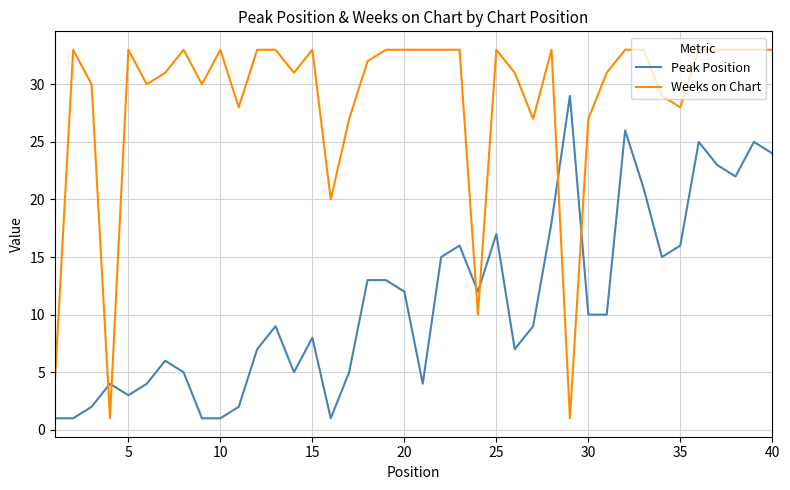

What is the maximum value for Weeks on Chart?

33